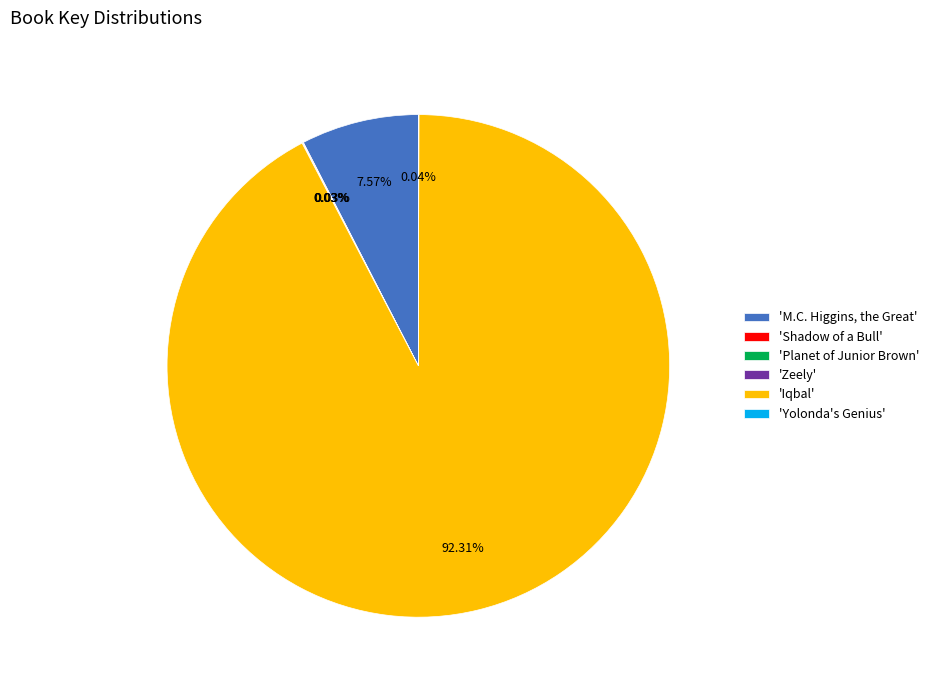

Which slice is the largest?

'Iqbal'